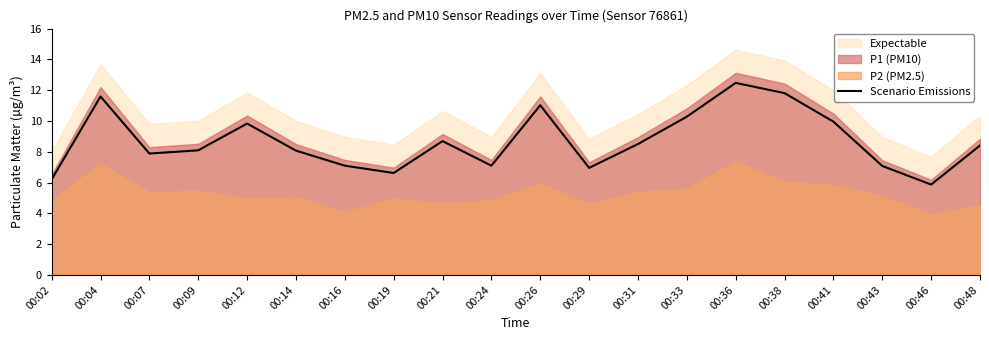

Where is the data nearest to the value 9?

00:21